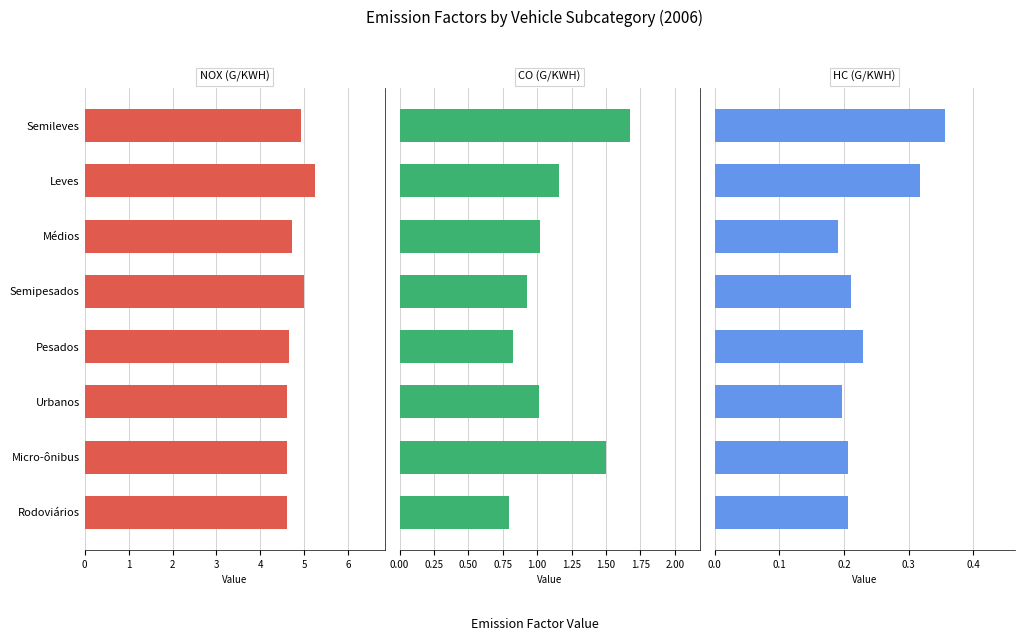

True or false: HC (g/kWh) has a value of 0.2 at Rodoviários.

True